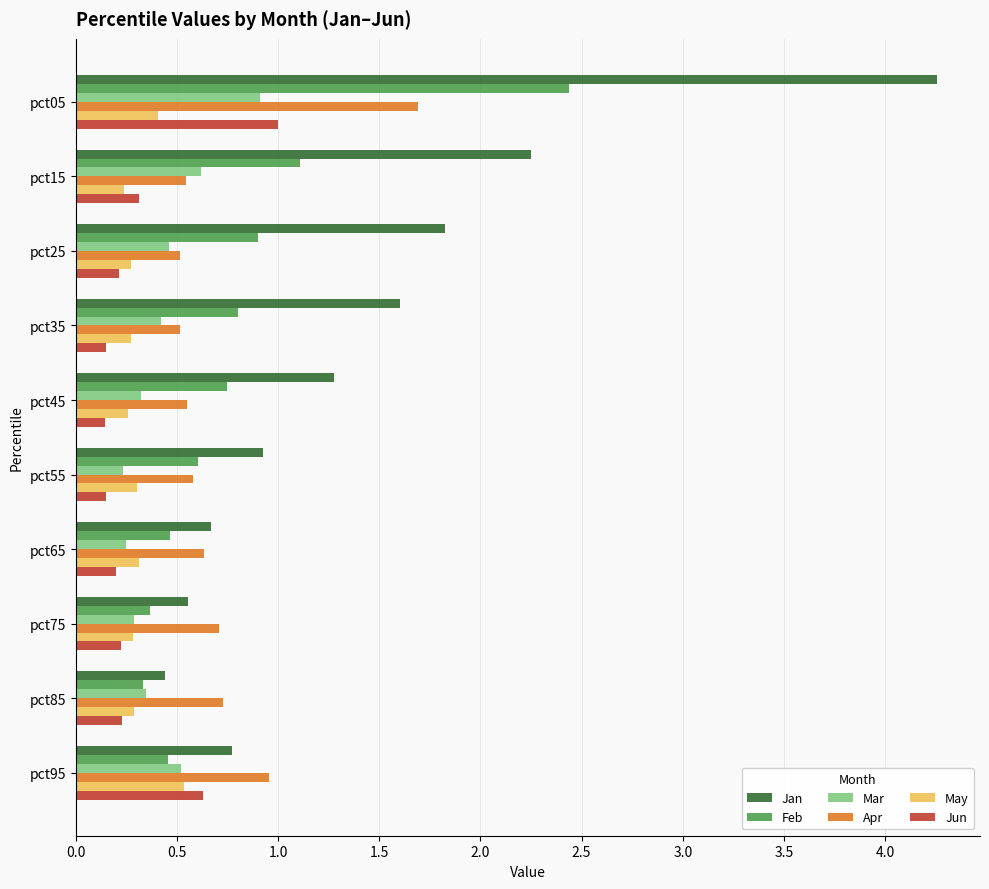

Which series has the largest total across all categories?

Jan